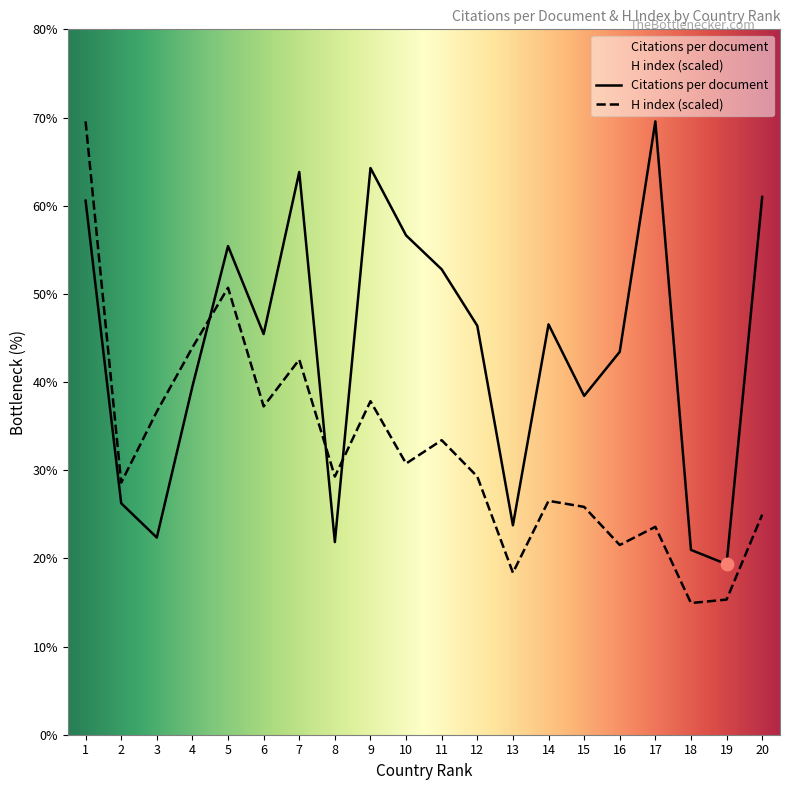

What is the total value across all series at 3?

59.0